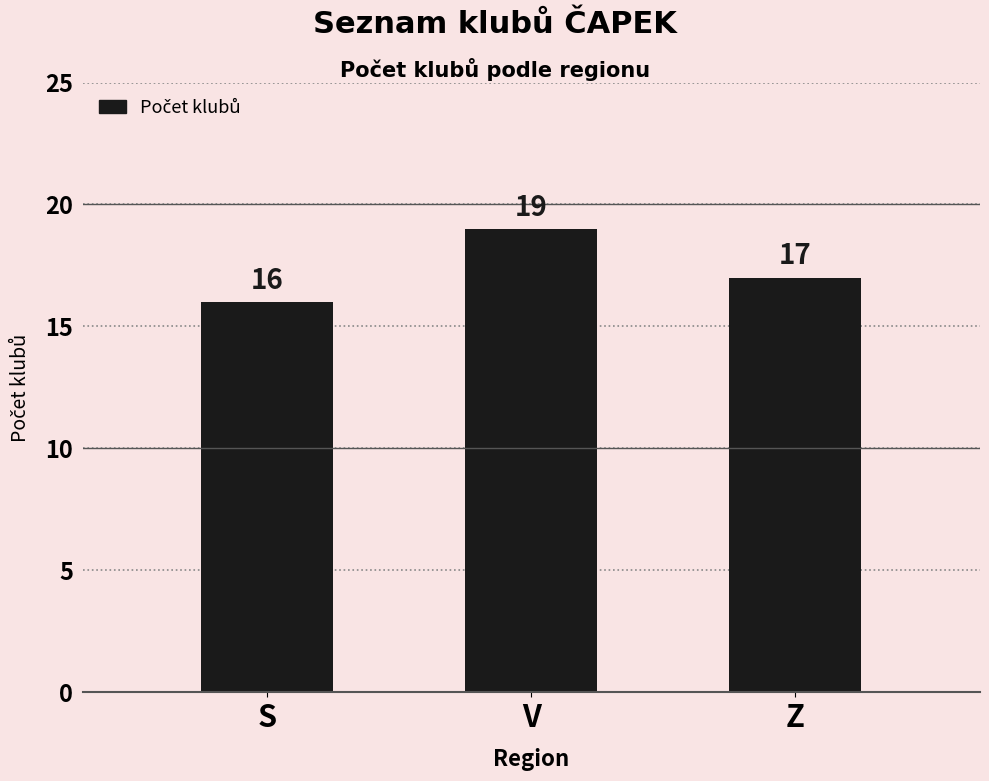

What is the change in value from S to Z?

+1